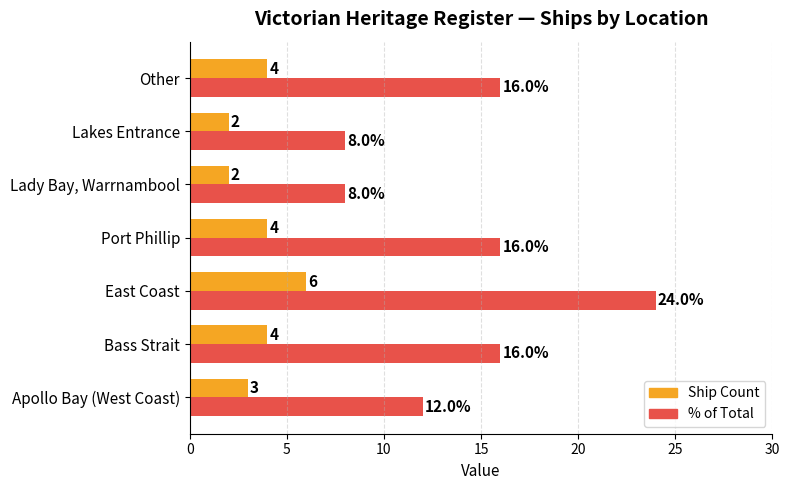

What is the maximum value shown in the chart?

24